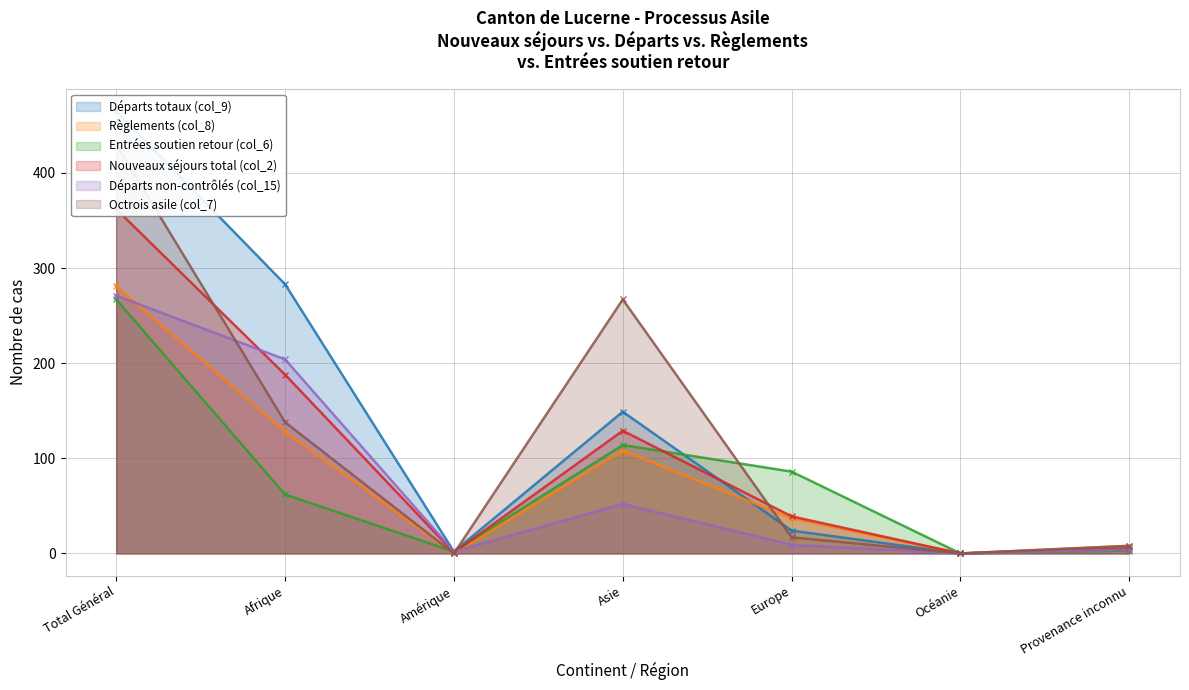

What is the difference between the second highest and second lowest values in the Départs totaux (col_9) series?

281